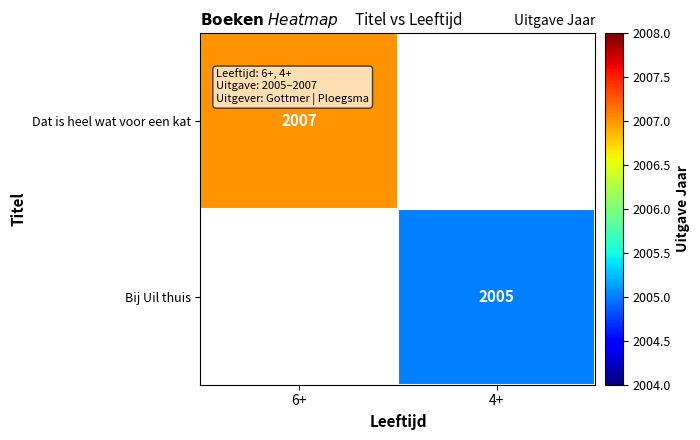

At how many categories does at least one series exceed 2006?

1